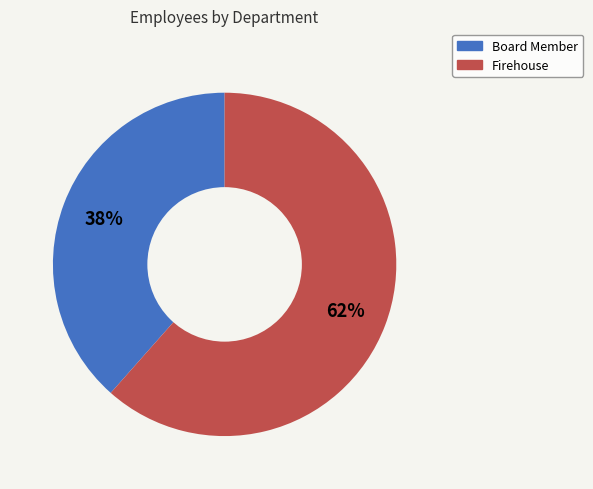

Which slice represents more than half of the pie?

Firehouse